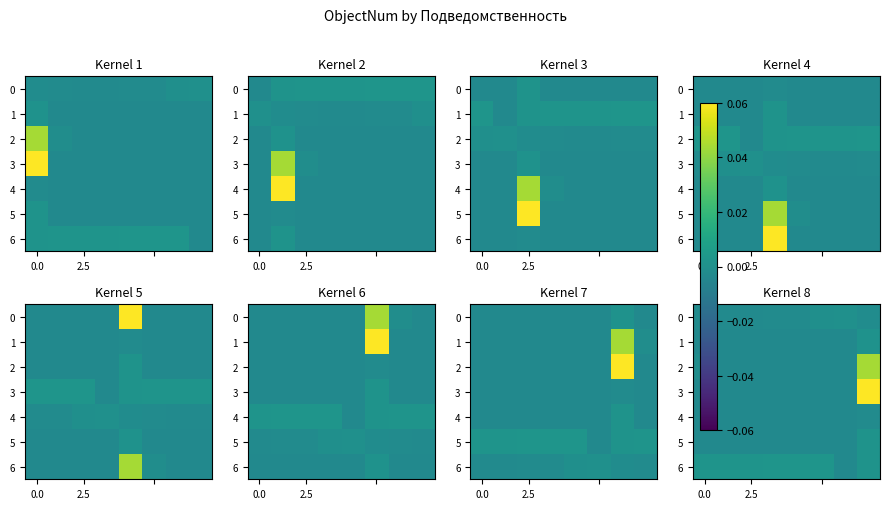

What is the maximum value shown in the chart?

0.1